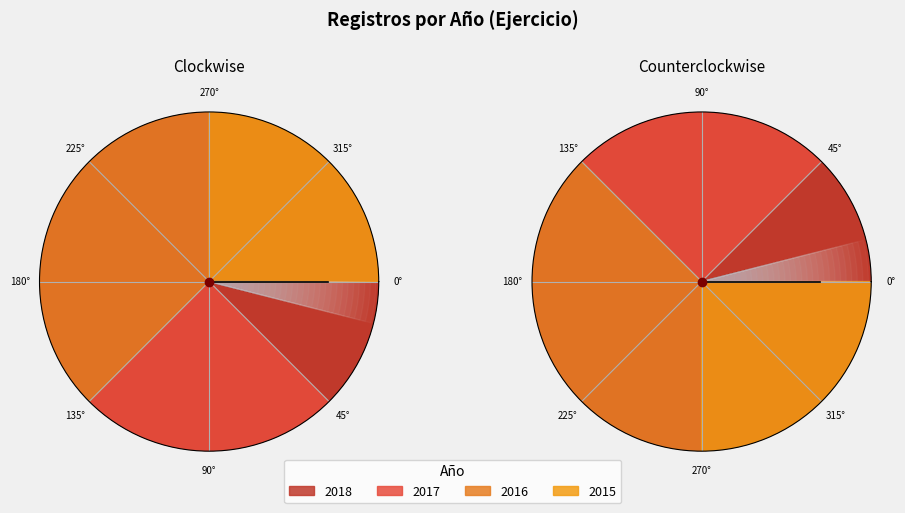

Is there any slice that represents more than half of the pie?

No